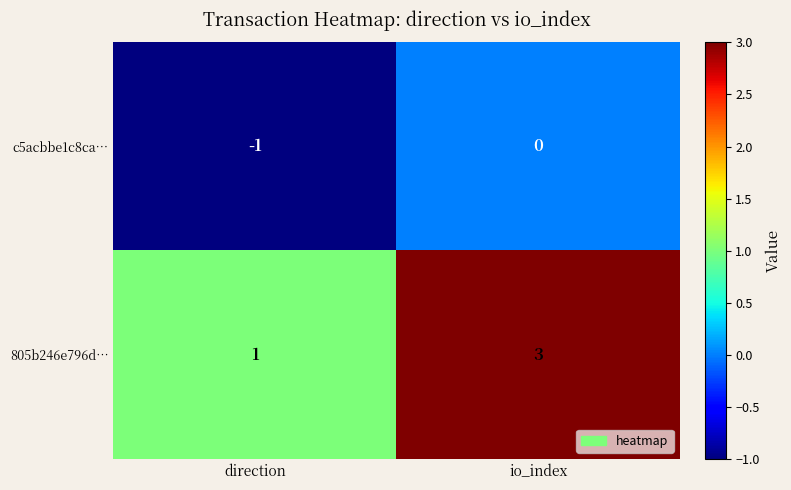

What is the sum of the 805b246e796d… values at io_index and direction?

4